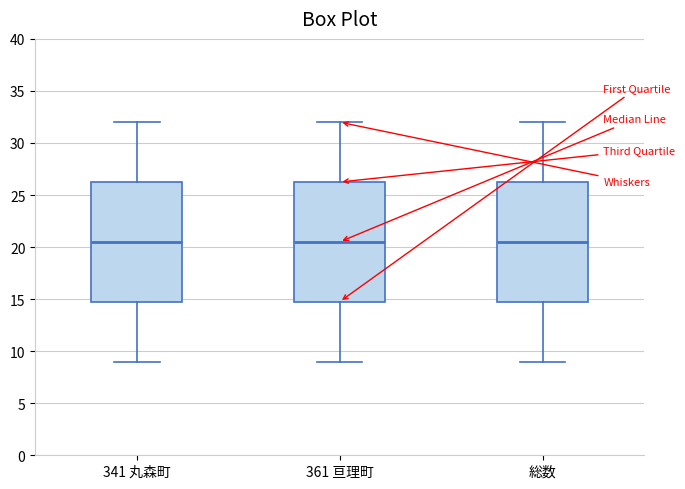

Where does the median line of the box for 341 丸森町 sit on the y-axis? The values are not printed on the chart, so give them approximately, as read against the axis.

20.5